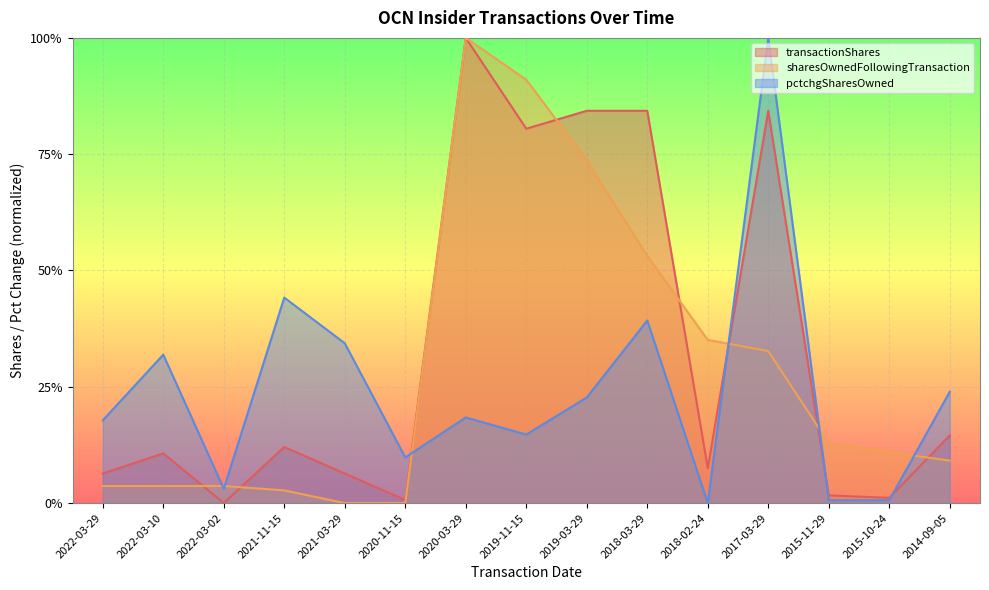

What position from the left is 2015-10-24?

14